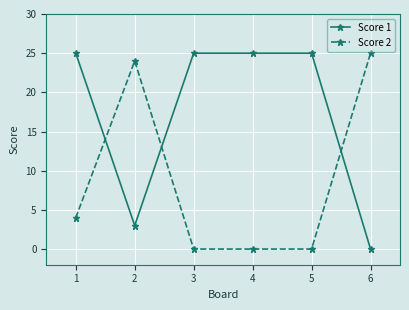

True or false: Score 2 has more than 2 points higher than both neighbors.

False